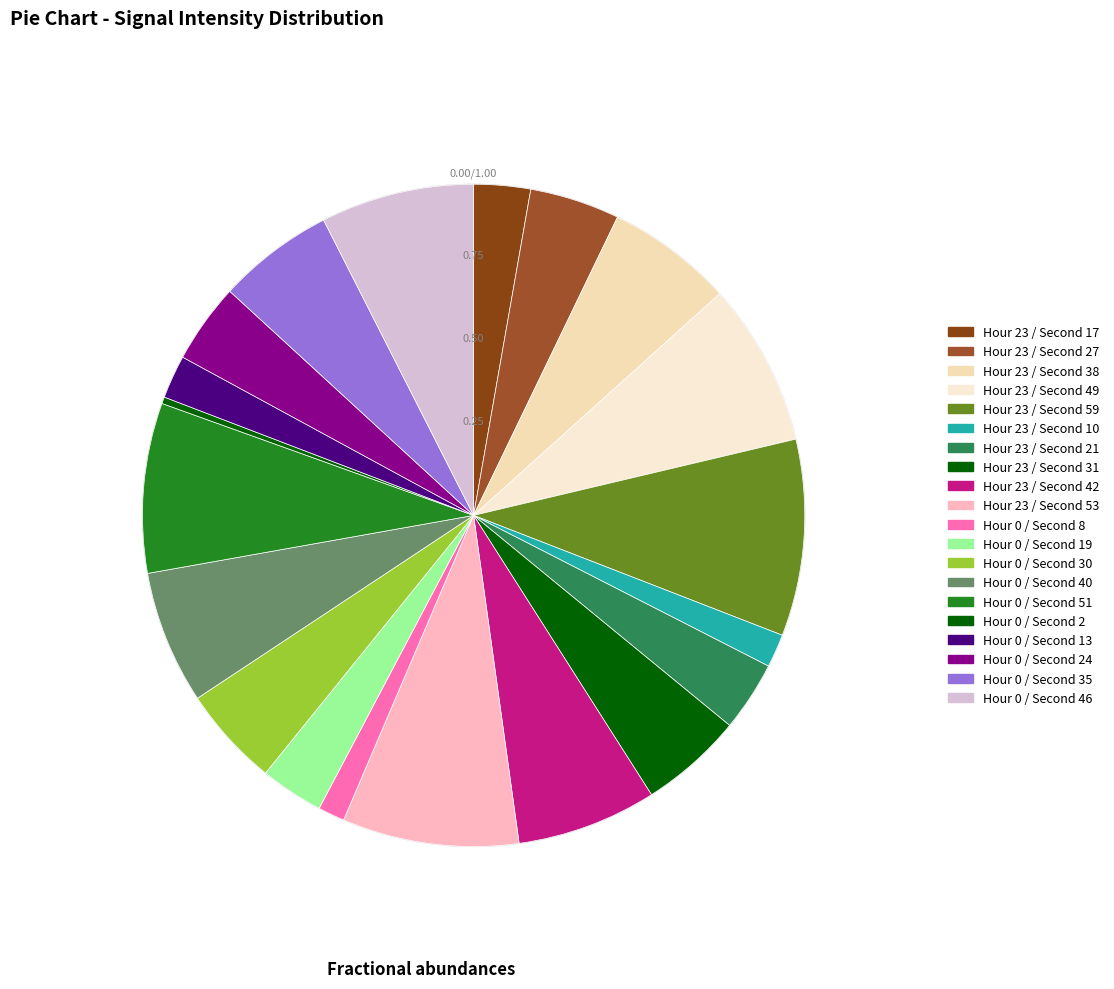

How many slices are in this pie chart?

20